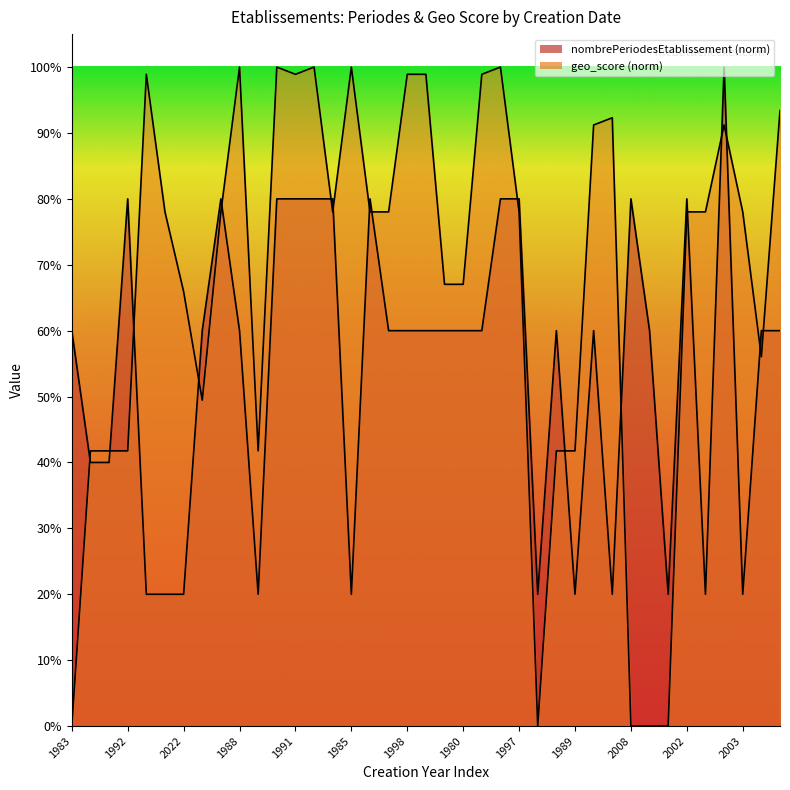

Does the chart display data point markers on the line(s)?

No